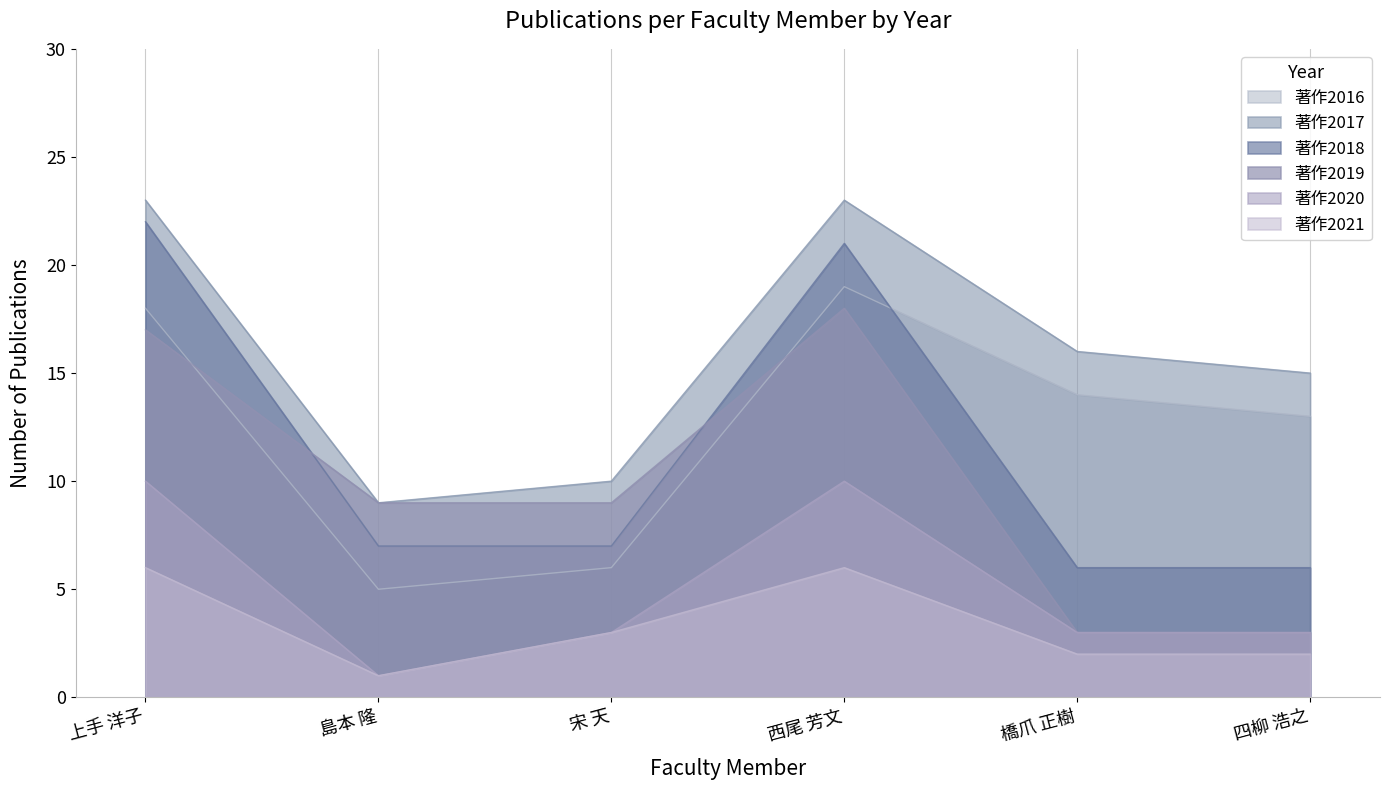

Between which two adjacent categories do 著作2016 and 著作2019 first intersect?

上手 洋子 and 島本 隆